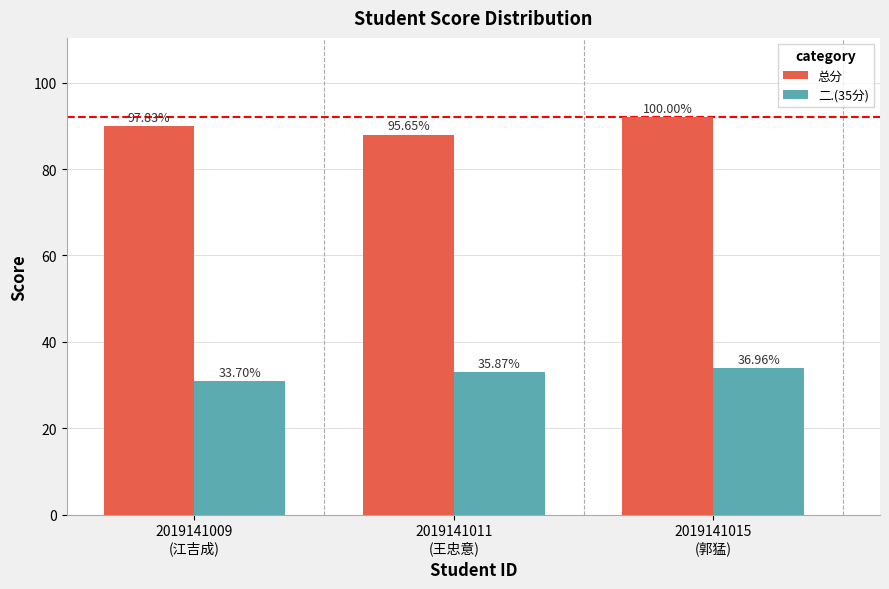

What is the label of the 2nd bar from the right?

2019141011
(王忠意)